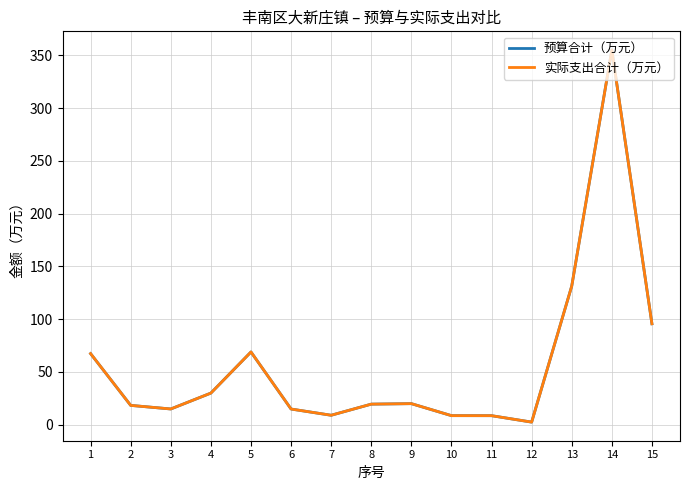

At which category is the sum across all series the highest?

14